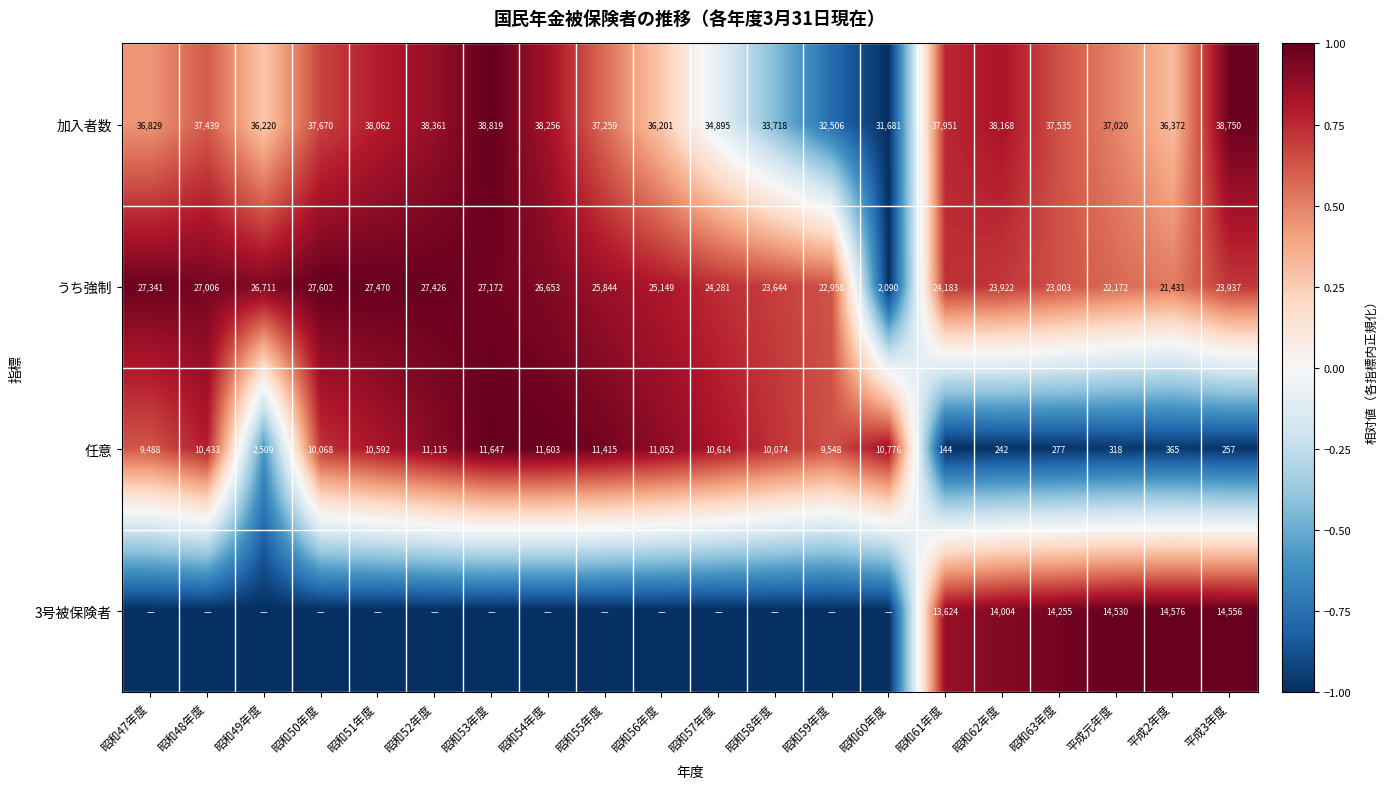

At which label does うち強制 first exceed 25149?

昭和47年度